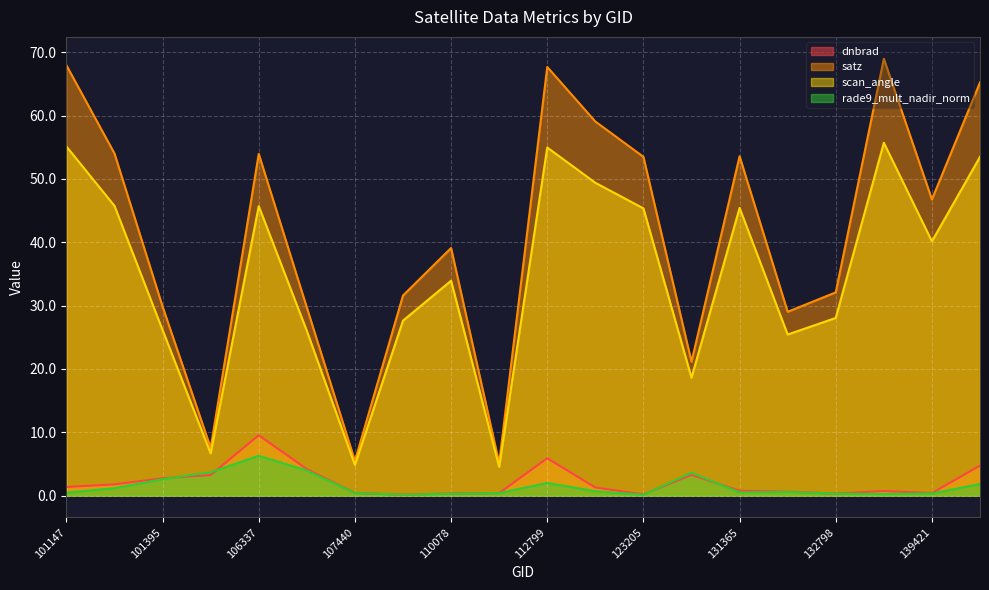

The value of rade9_mult_nadir_norm at 110078 is 0.3. True or false?

True